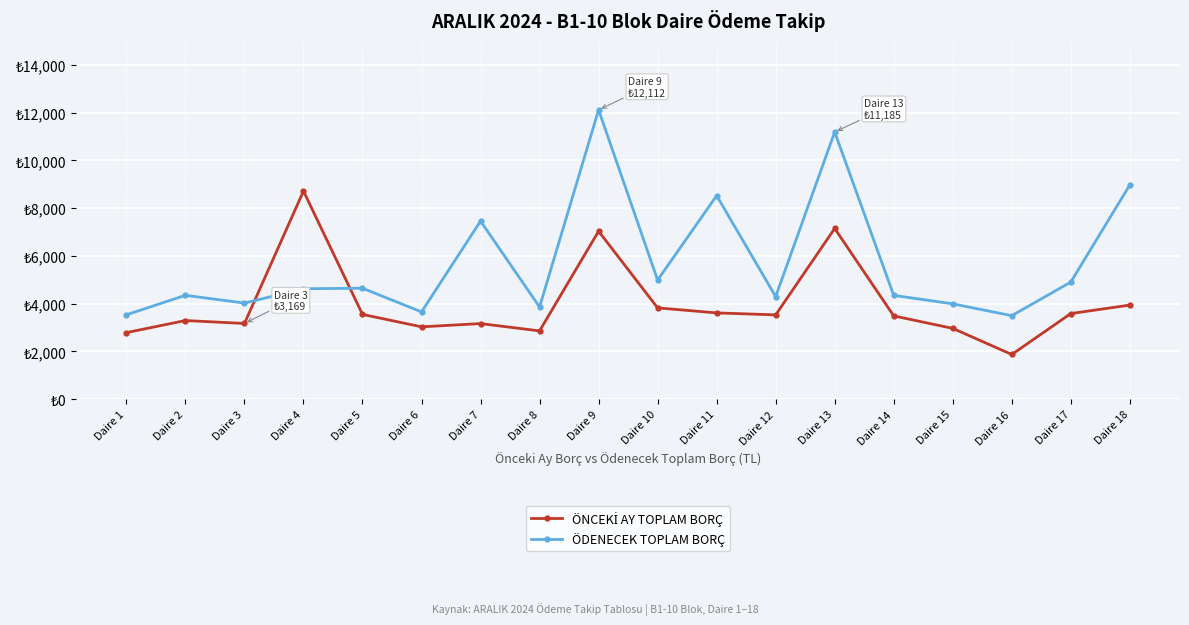

Which series changed the most between Daire 11 and Daire 18?

ÖDENECEK TOPLAM BORÇ